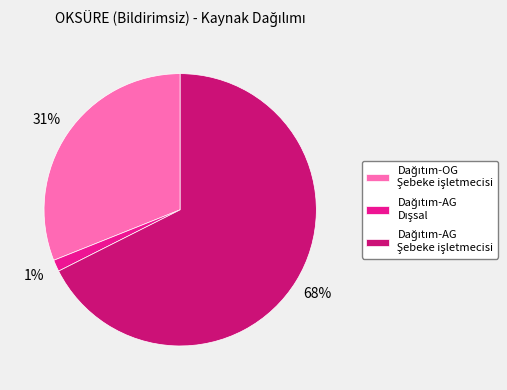

To the nearest percent, what is the average slice percentage?

33%